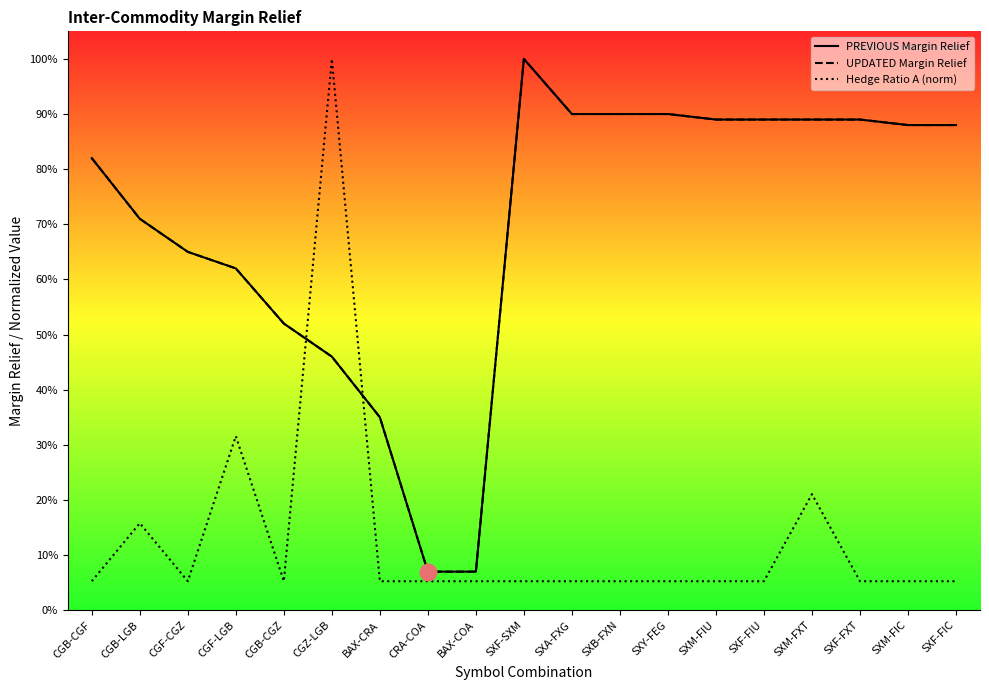

What is the label of the 5th point from the left?

CGB-CGZ